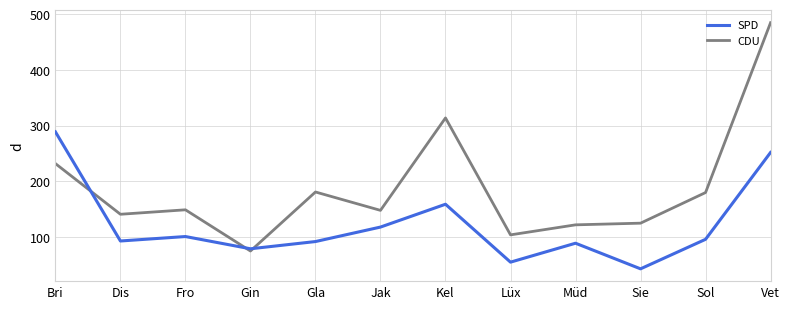

The SPD series shows 96 at Sol. True or false?

True